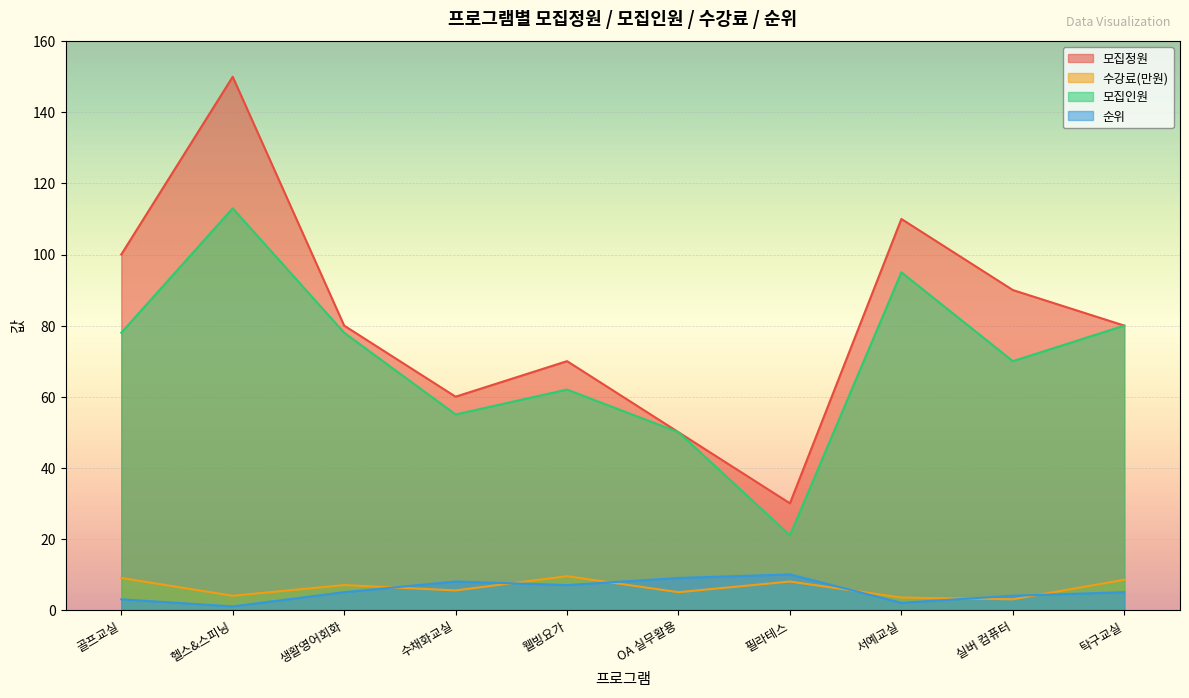

Reading left to right, extract all data points from this chart.

모집정원: 100.0	150.0	80.0	60.0	70.0	50.0	30.0	110.0	90.0	80.0
수강료(만원): 9.0	4.0	7.0	5.5	9.5	5.0	8.0	3.5	3.0	8.5
모집인원: 78.0	113.0	78.0	55.0	62.0	50.0	21.0	95.0	70.0	80.0
순위: 3.0	1.0	5.0	8.0	7.0	9.0	10.0	2.0	4.0	5.0